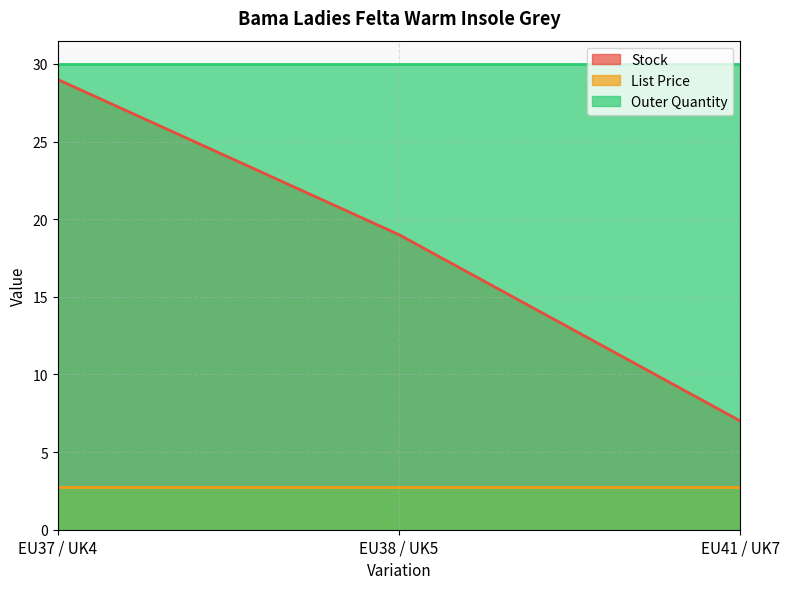

At how many categories does at least one series exceed 29?

3